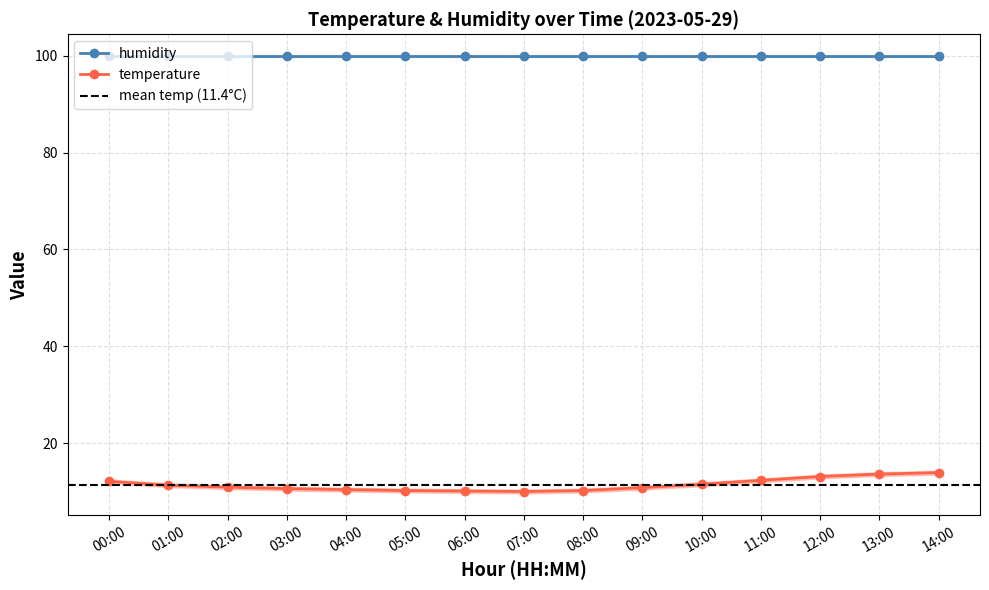

The chart shows a value of 10.0 at 07:00. True or false?

True